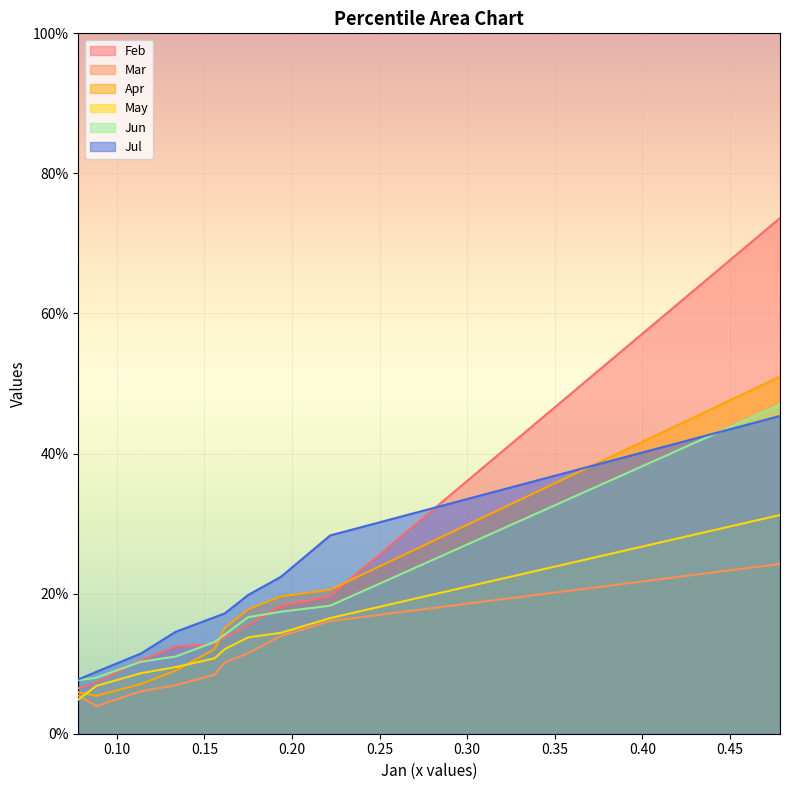

What is the lowest value of the Jun series?

0.1